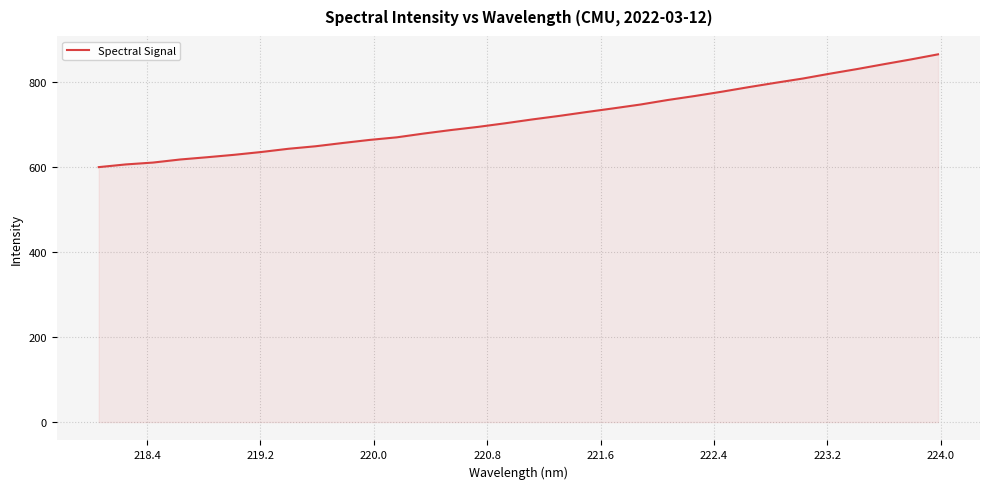

How many series are shown in this chart?

1